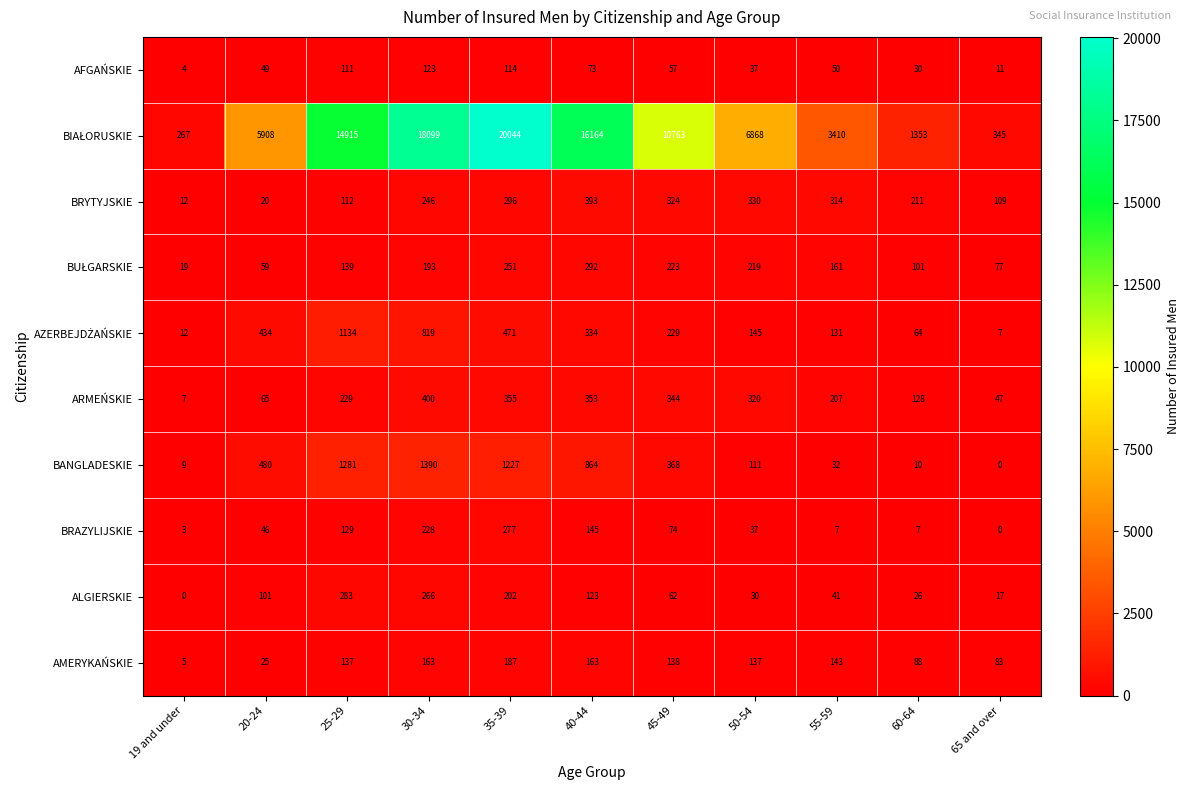

What is the total value across all series at 30-34?

21927